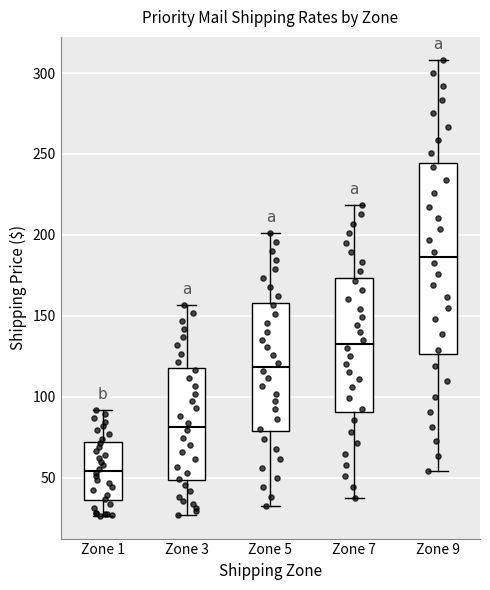

Where does the upper whisker of the box for Zone 3 end on the y-axis? The values are not printed on the chart, so give them approximately, as read against the axis.

155